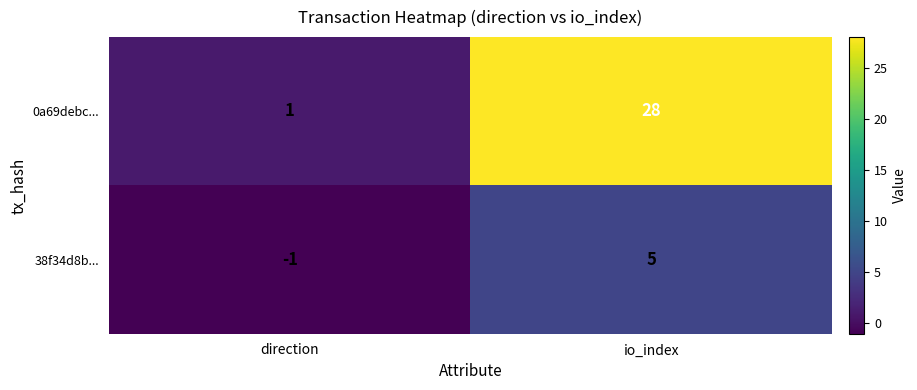

List the series in order of their peak value, highest first.

0a69debc..., 38f34d8b...